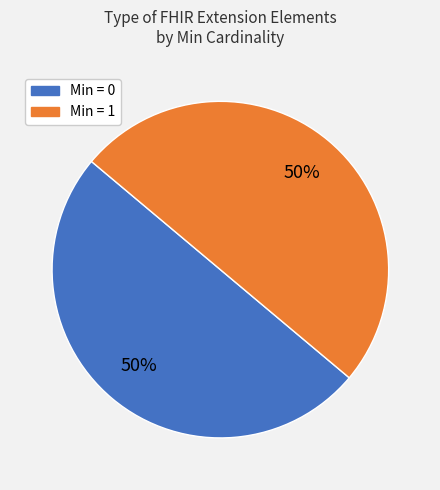

How many slices are in this pie chart?

2